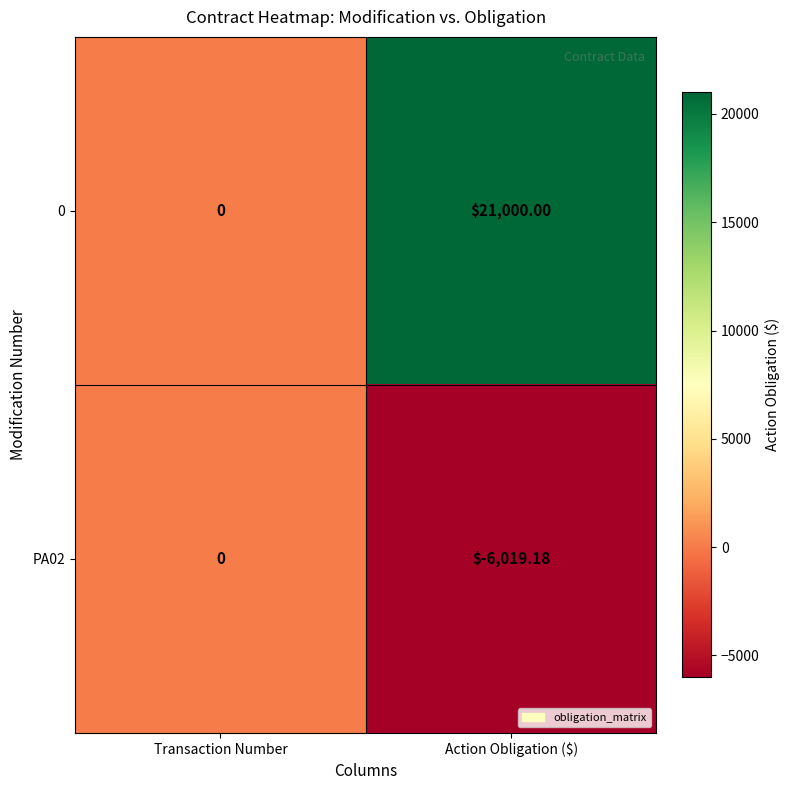

At which label is 0 closest to 10500?

Transaction Number